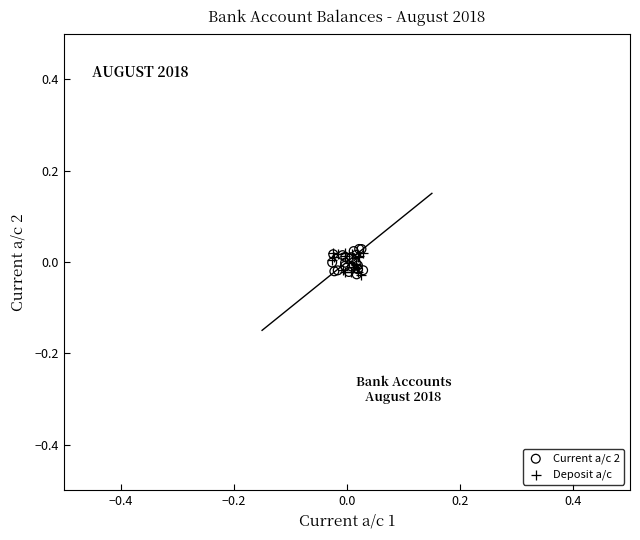

What are all the series names shown in the legend?

Current a/c 2, Deposit a/c